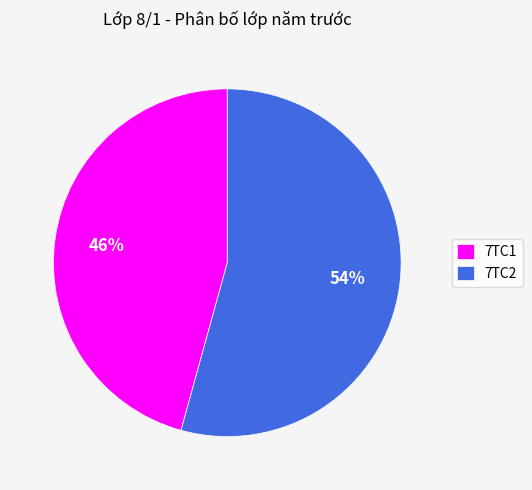

What is the ratio of the value at 7TC2 to the value at 7TC1?

1.2